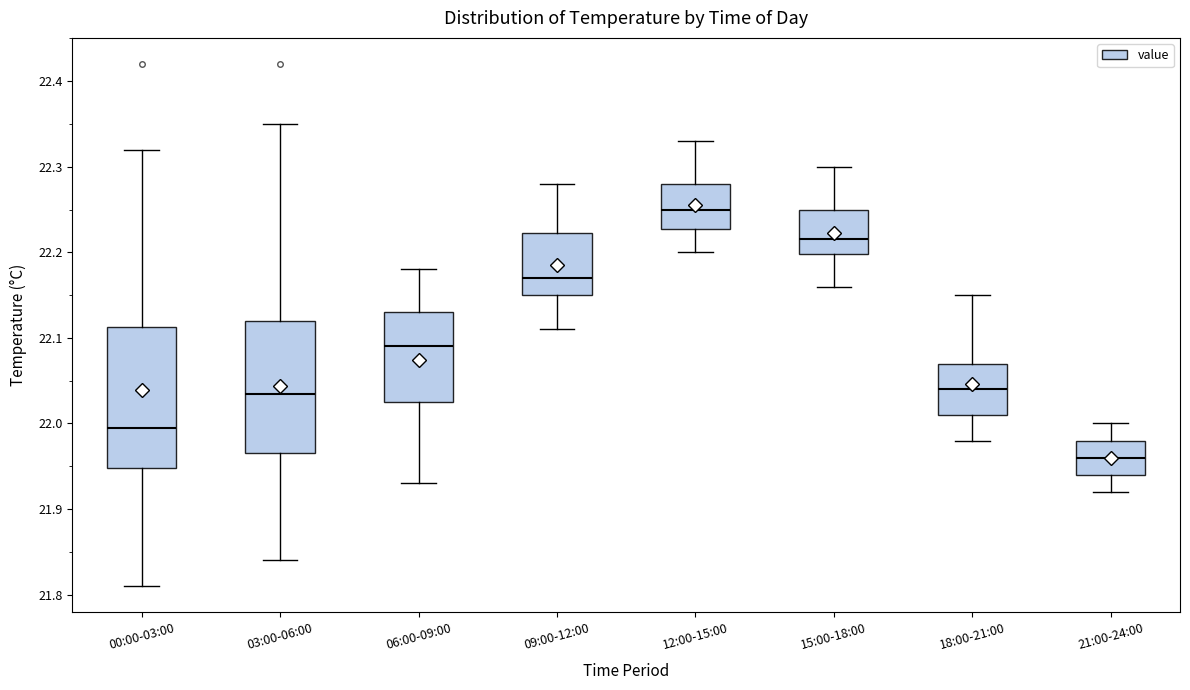

Comparing the boxes themselves (not the whiskers), which one is the tallest?

00:00-03:00